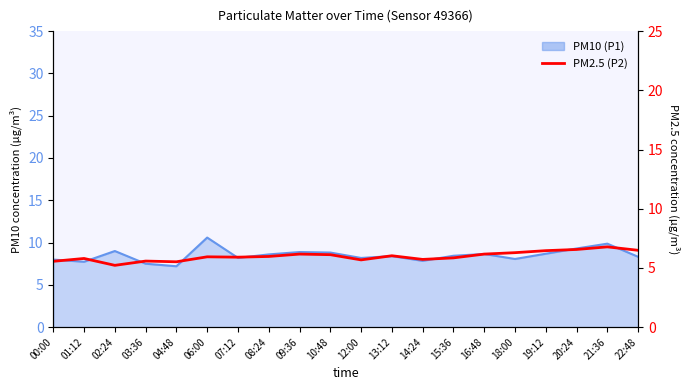

Reading left to right, list all the values displayed in this chart.

00:00=5.6	01:12=5.8	02:24=5.2	03:36=5.6	04:48=5.5	06:00=5.9	07:12=5.9	08:24=6.0	09:36=6.2	10:48=6.1	12:00=5.7	13:12=6.0	14:24=5.7	15:36=5.8	16:48=6.2	18:00=6.3	19:12=6.5	20:24=6.6	21:36=6.8	22:48=6.5